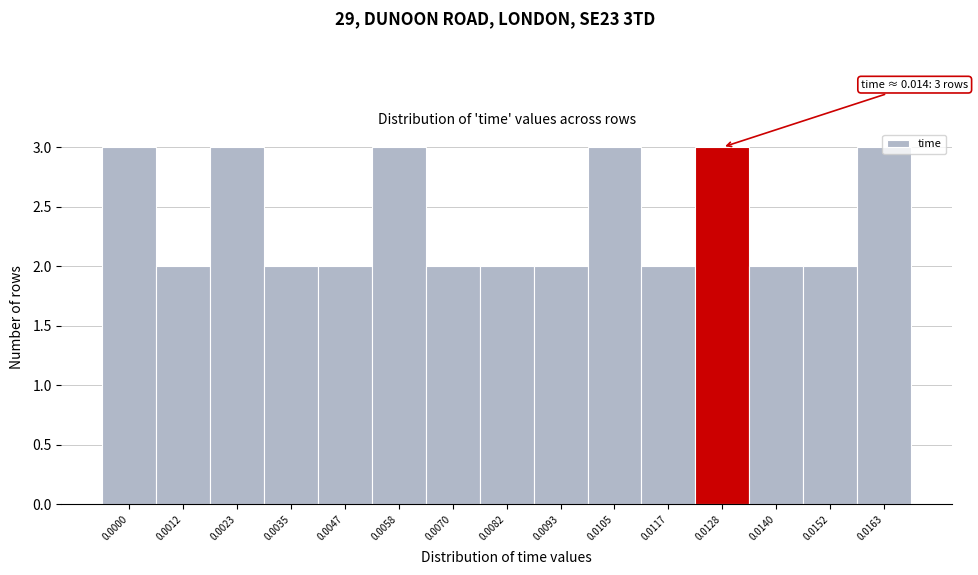

What is the change in value from 0.0035 to 0.0058?

+1